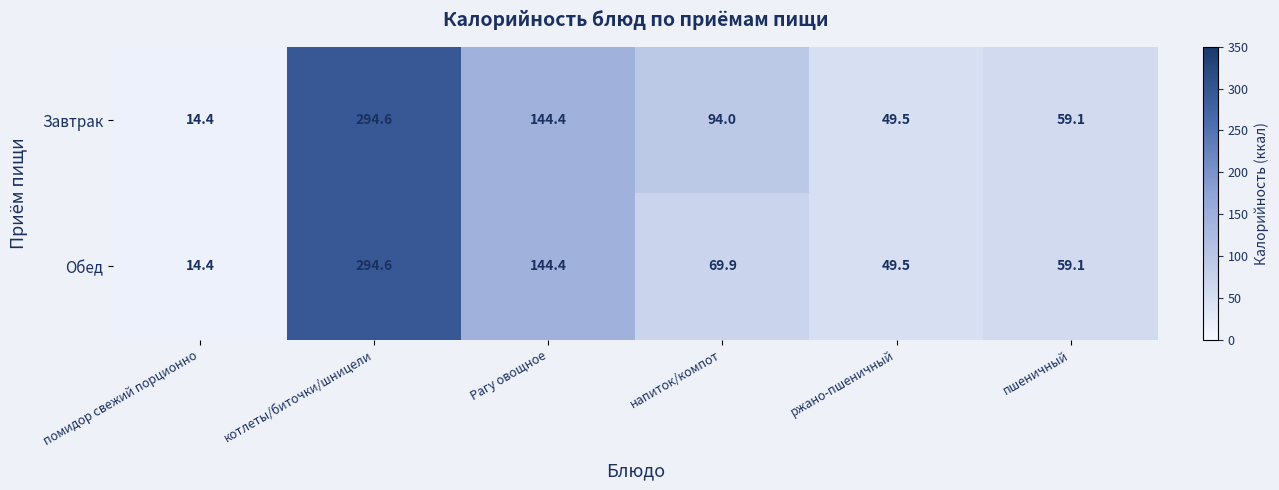

At how many categories does at least one series exceed 209?

1